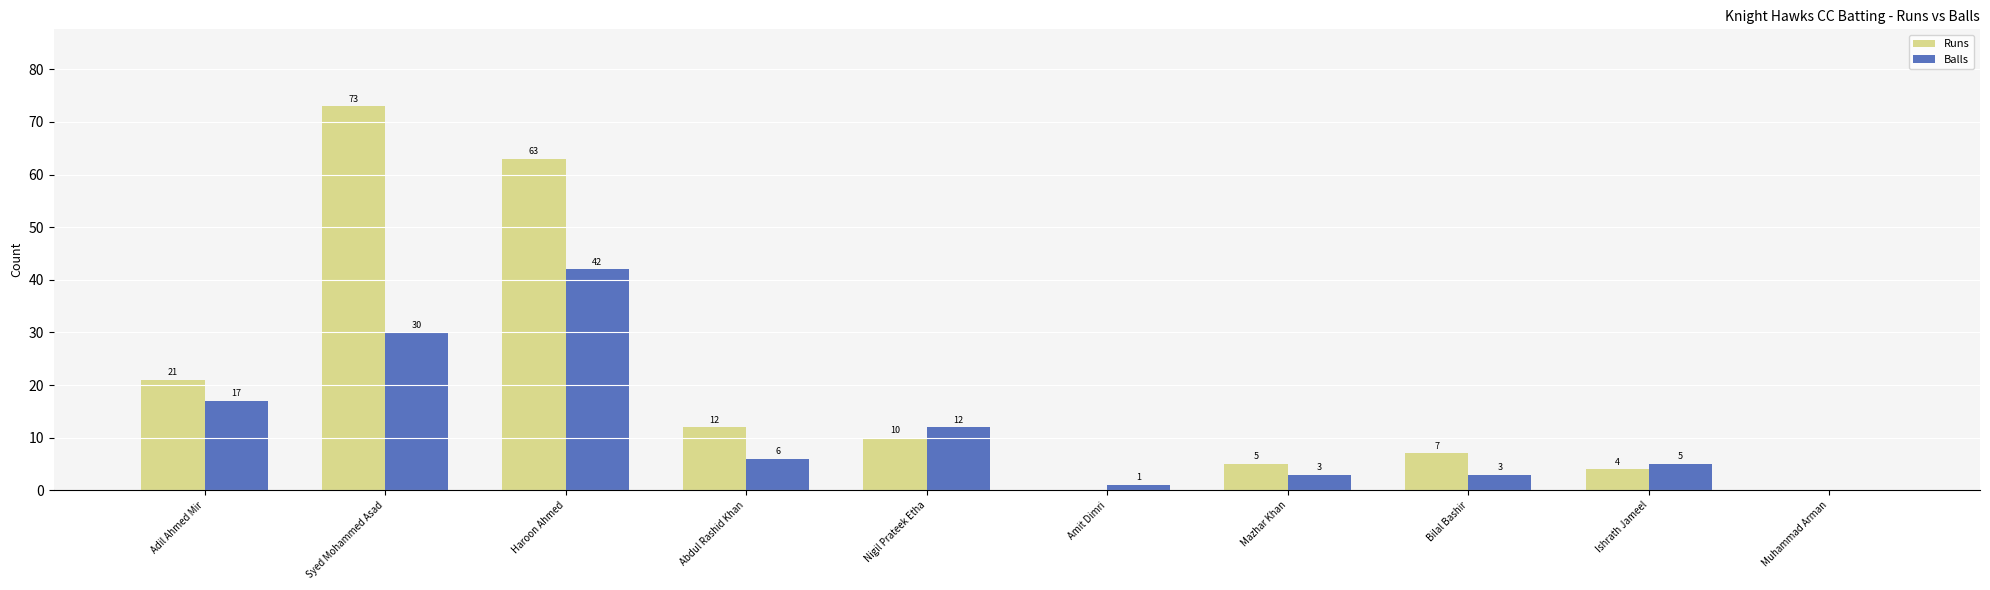

Which series has the largest total across all categories?

Runs